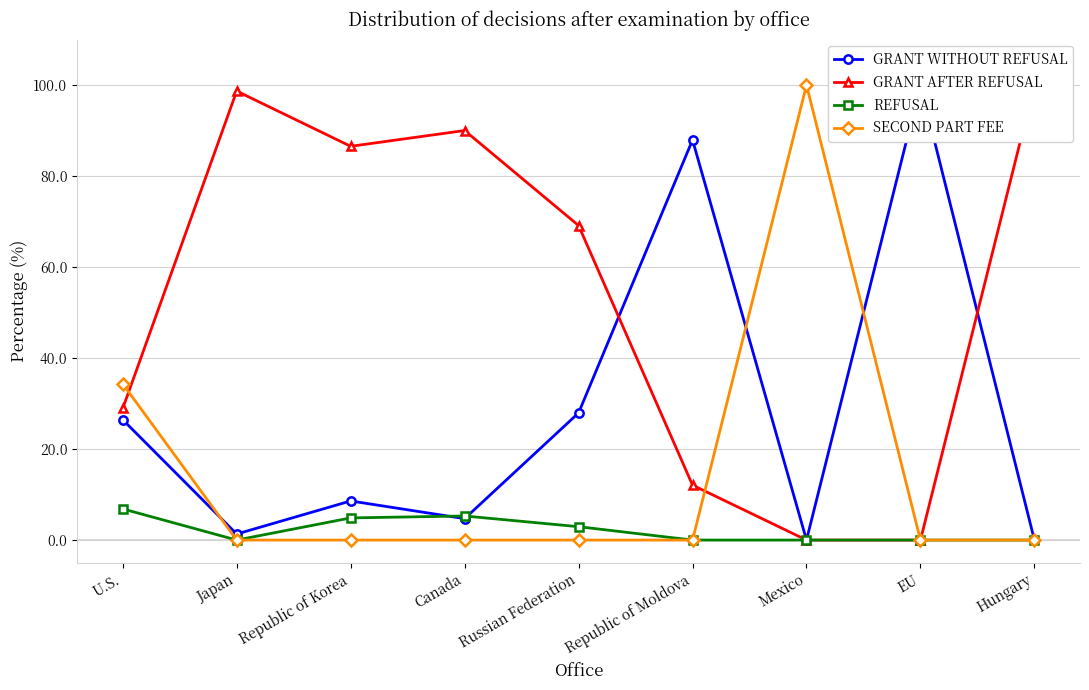

Reading left to right, extract all data points from this chart.

GRANT WITHOUT REFUSAL: 26.5	1.3	8.6	4.7	27.9	87.9	0.0	100.0	0.0
GRANT AFTER REFUSAL: 28.9	98.7	86.5	90.0	69.1	12.1	0.0	0.0	100.0
REFUSAL: 6.9	0.0	4.9	5.3	2.9	0.0	0.0	0.0	0.0
SECOND PART FEE: 34.3	0.0	0.0	0.0	0.0	0.0	100.0	0.0	0.0